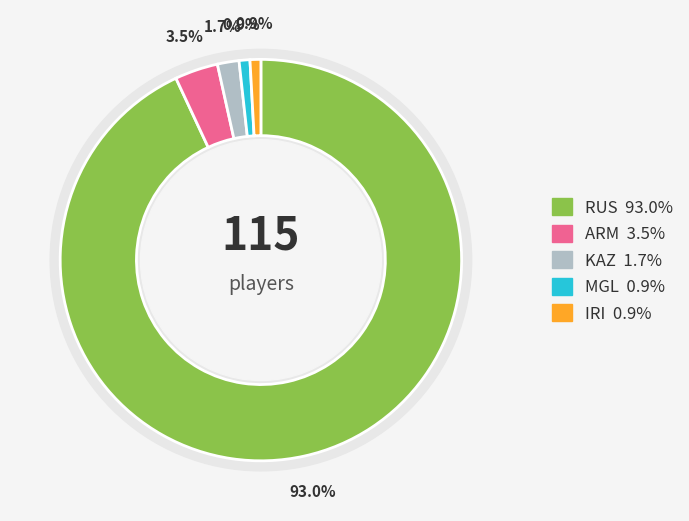

True or false: ARM accounts for 3% of the total.

True